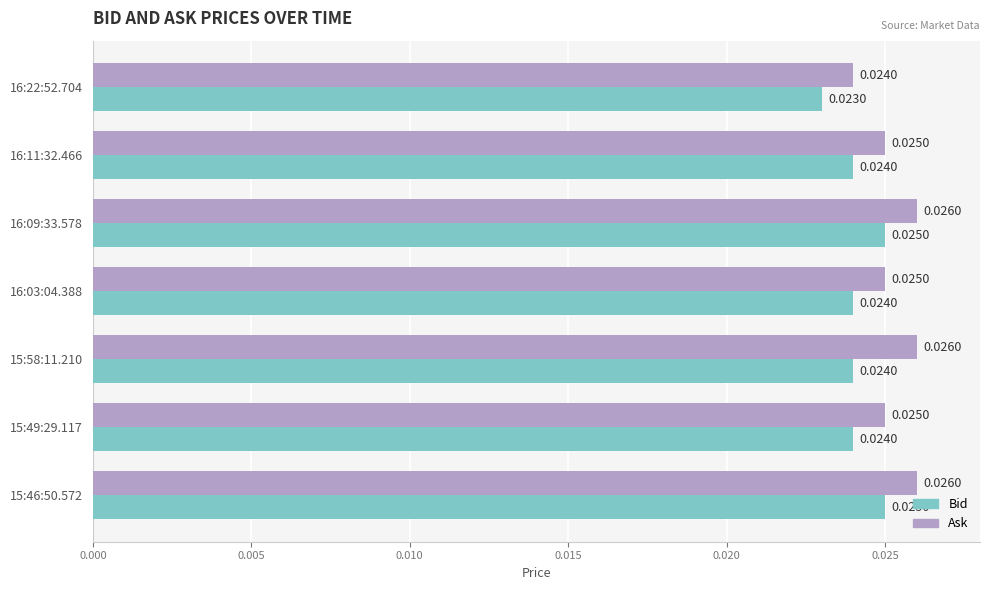

At how many categories does at least one series exceed 0?

7